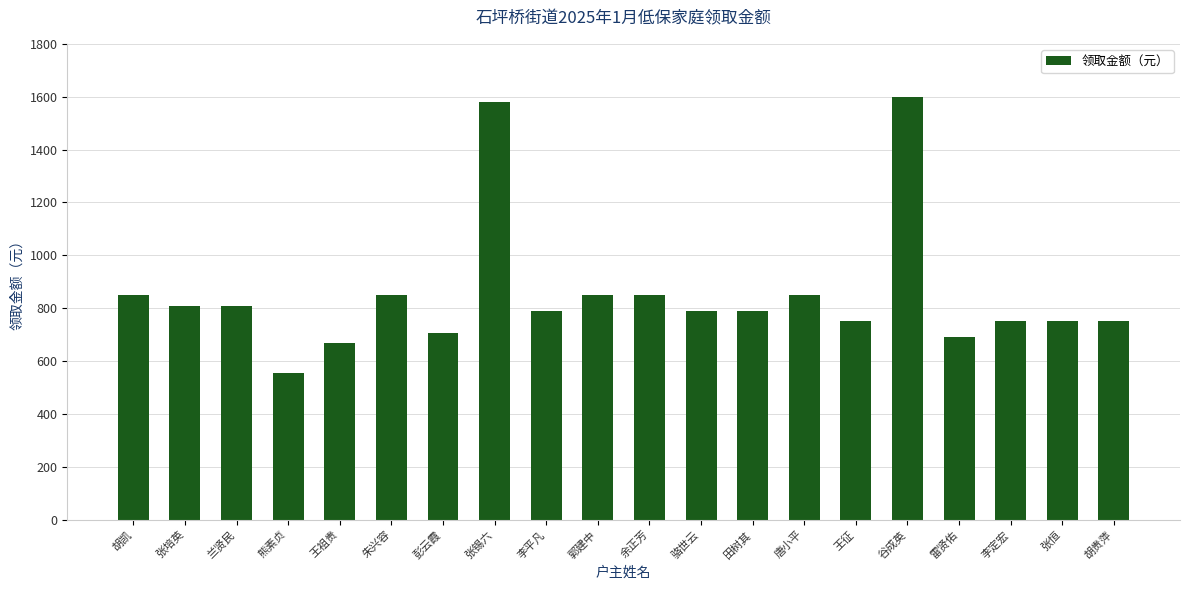

Reading right to left, extract all data points from this chart.

750	750	750	690	1600	750	850	790	790	850	850	790	1580	705	850	670	555	810	810	850